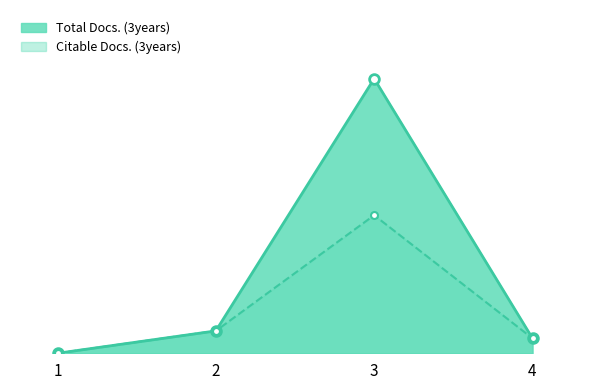

Is the value of Citable Docs. (3years) at 3 greater than the value of Total Docs. (3years) at 1?

Yes